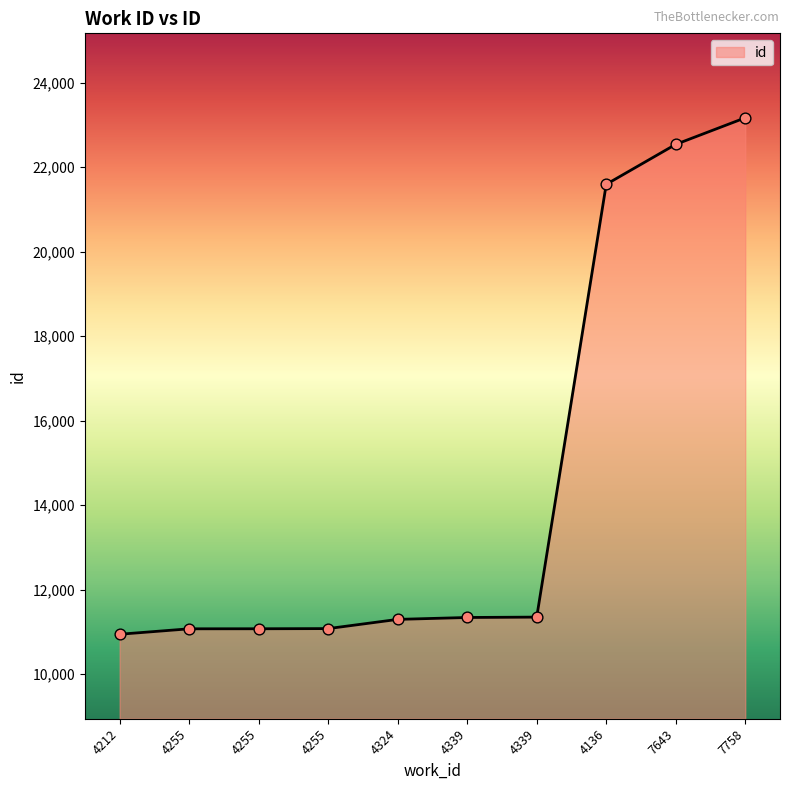

What is the change in value from 4255 to 4255?

+4